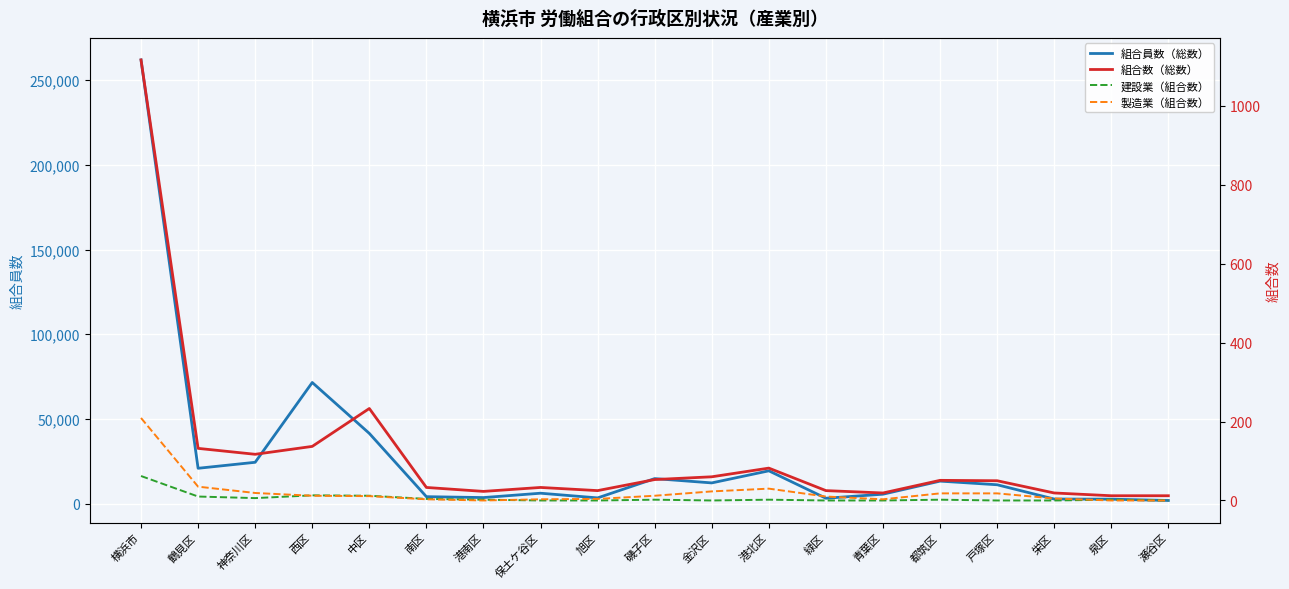

Is this an area chart (filled region under the line)?

No